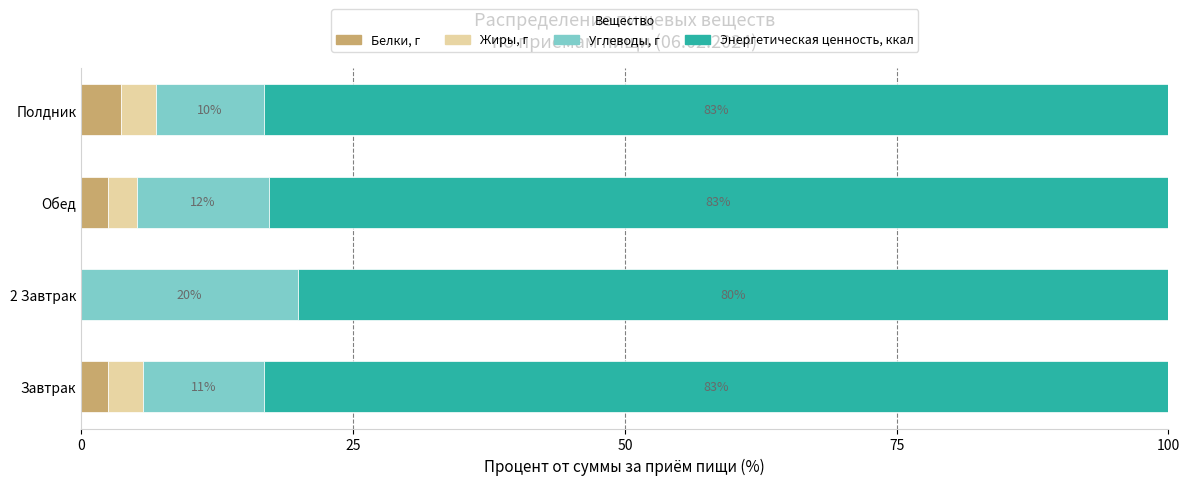

Where is Белки, г nearest to the value 1?

2 Завтрак